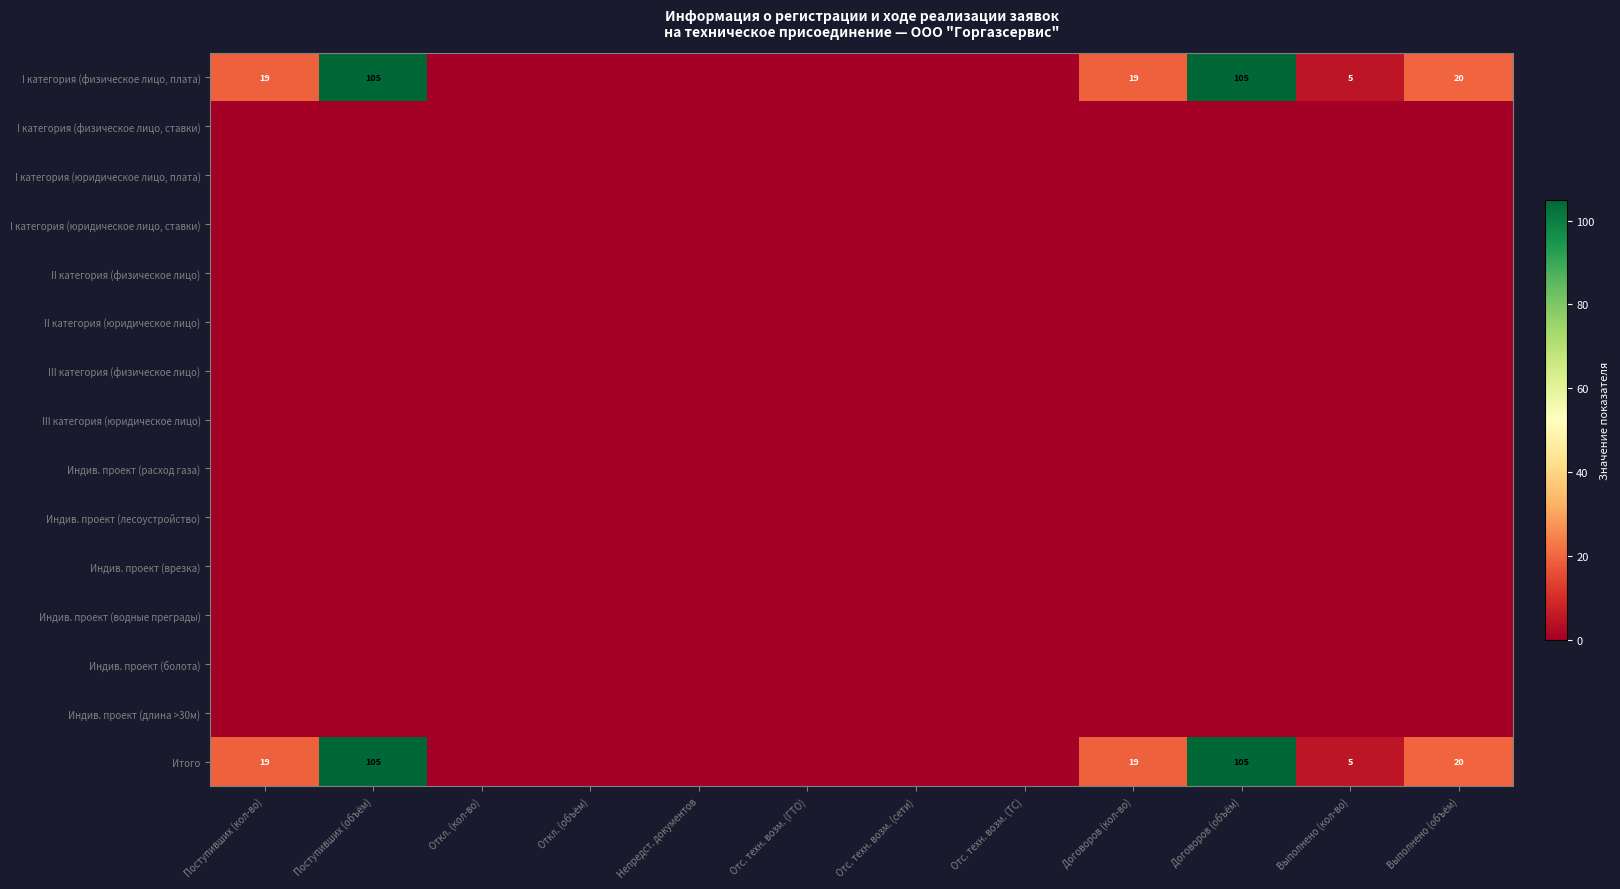

Is it true that I категория (физическое лицо, плата) equals 105 at Поступивших (объём)?

True